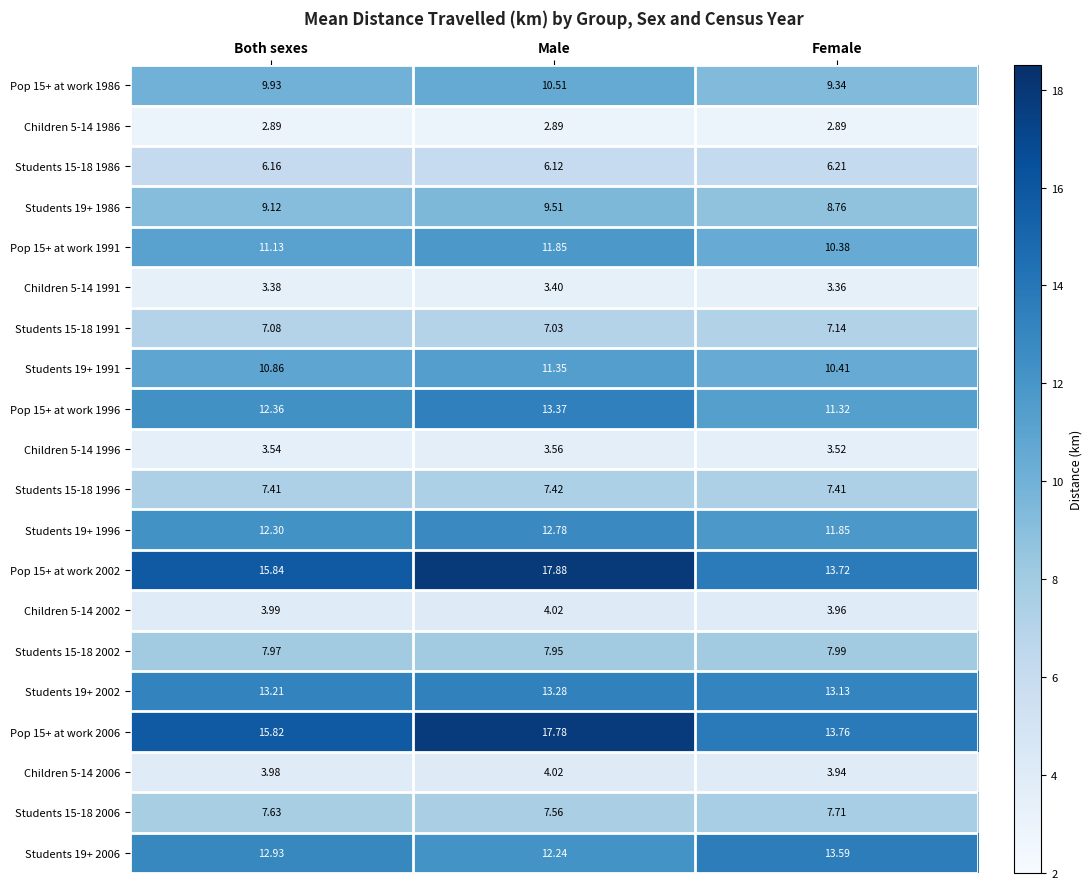

Where does the Students 19+ 1986 series first go above 9?

Both sexes